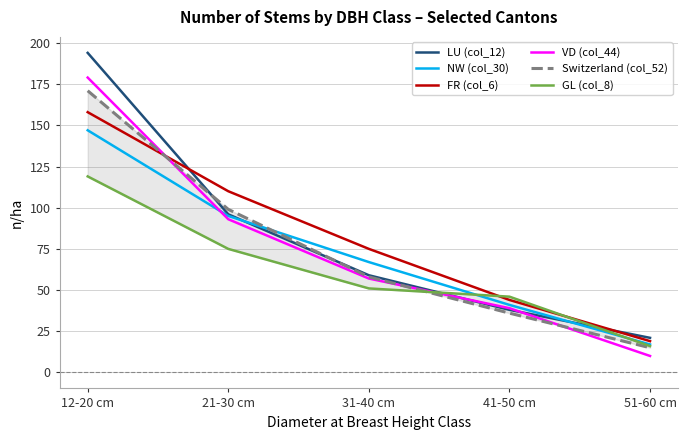

True or false: Switzerland (col_52) has a value of 58 at 31-40 cm.

True